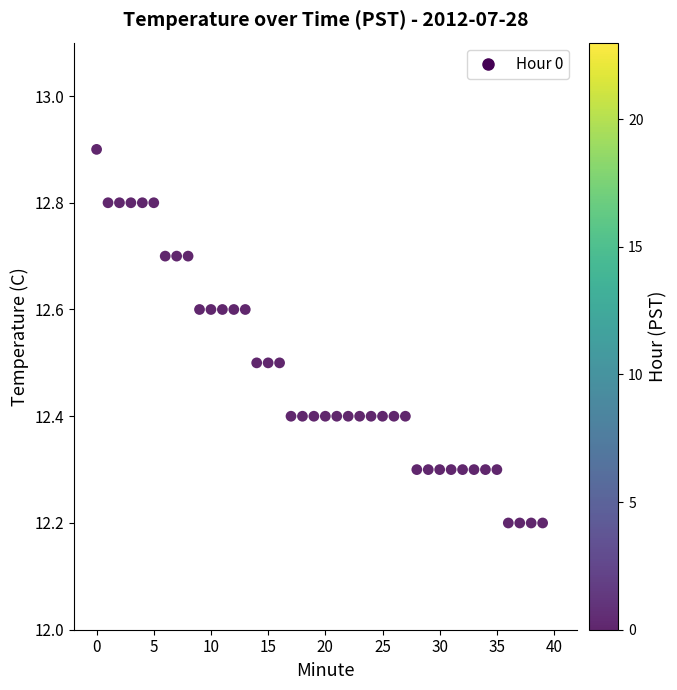

What is the range of Y values (max minus min)?

0.7